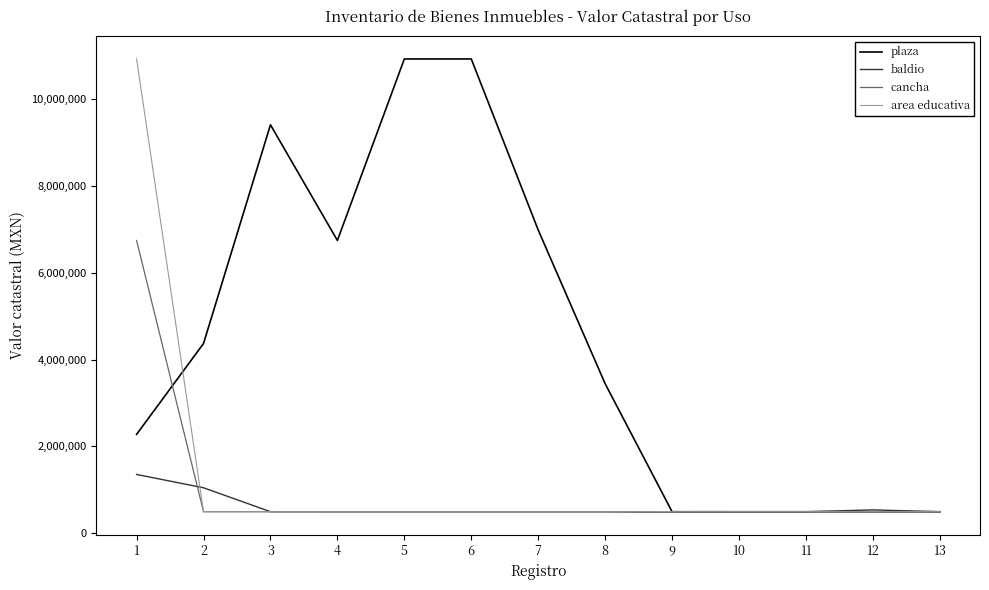

How many lines are shown in the chart?

4